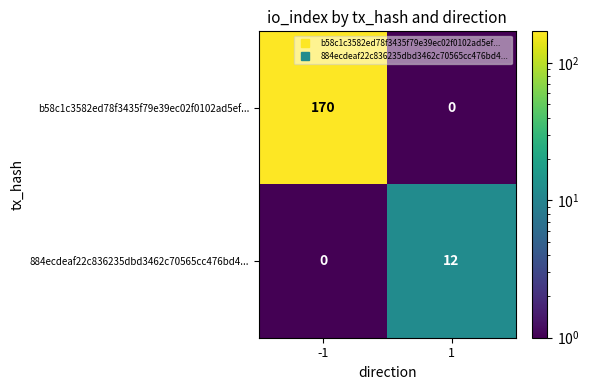

The 884ecdeaf22c836235dbd3462c70565cc476bd4... series shows 12 at 1. True or false?

True